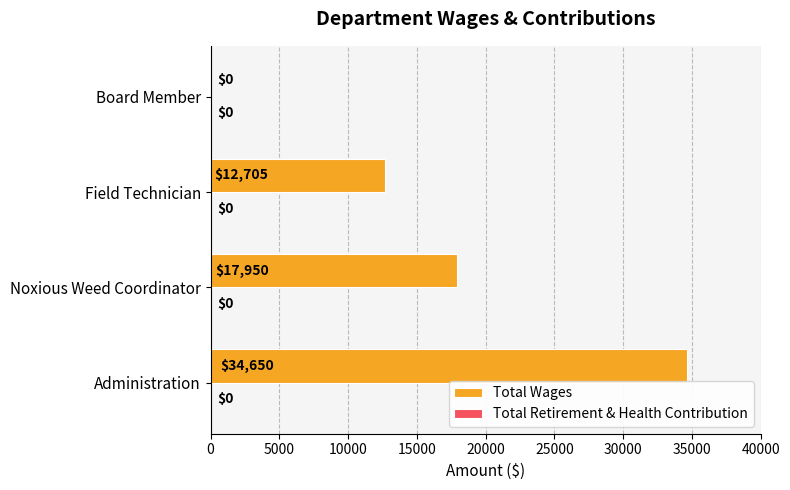

What is the change in value from Field Technician to Board Member?

-12705